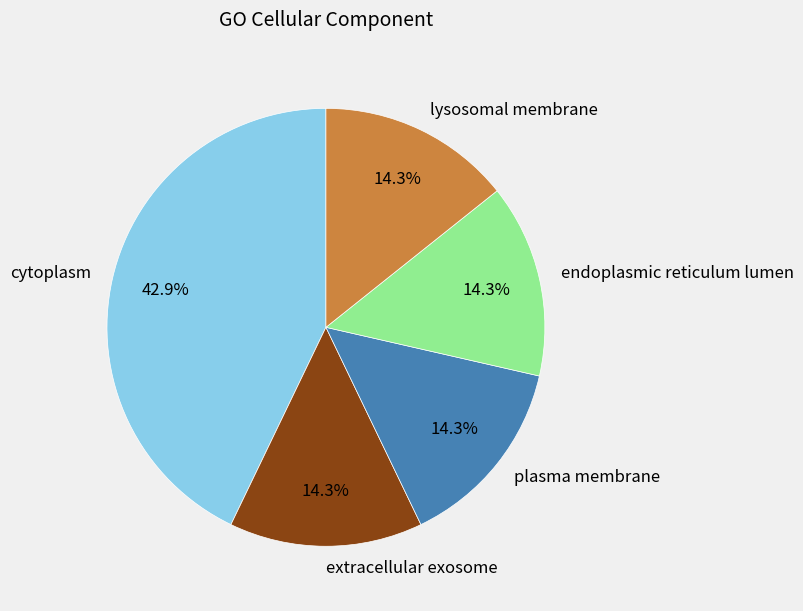

Is there a majority slice in this chart?

No